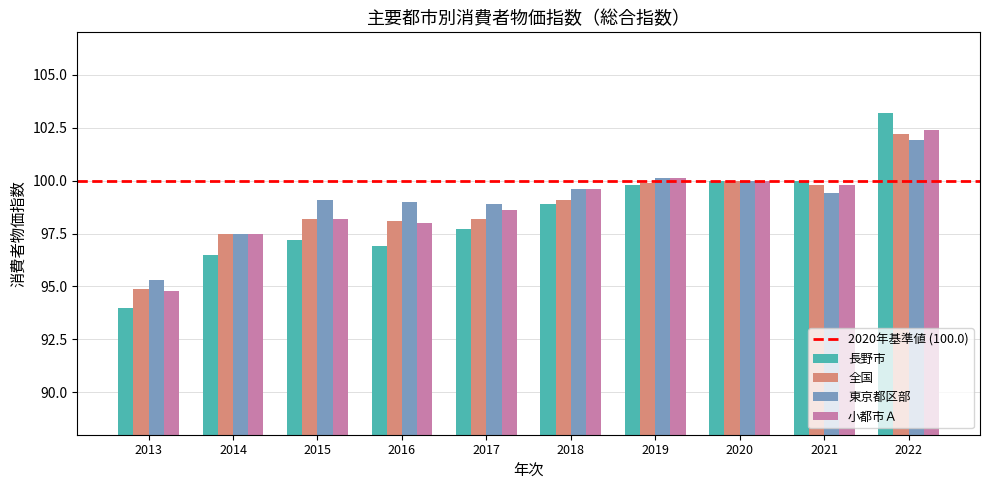

Is it true that 長野市 equals 168.0 at 2015?

False